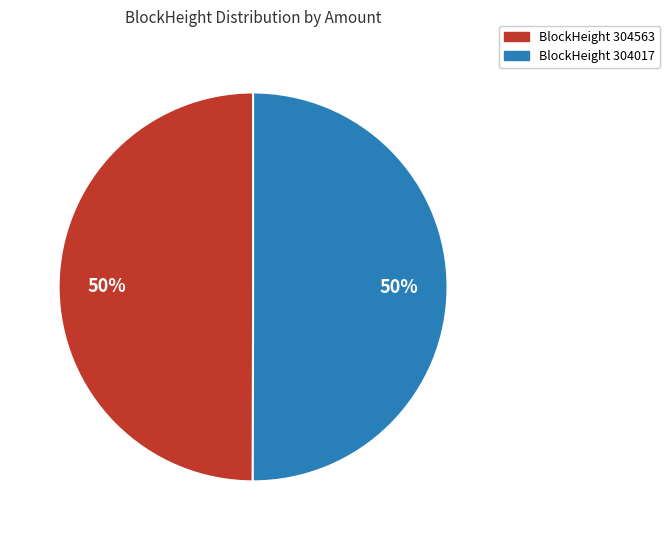

How many segments does this pie chart have?

2